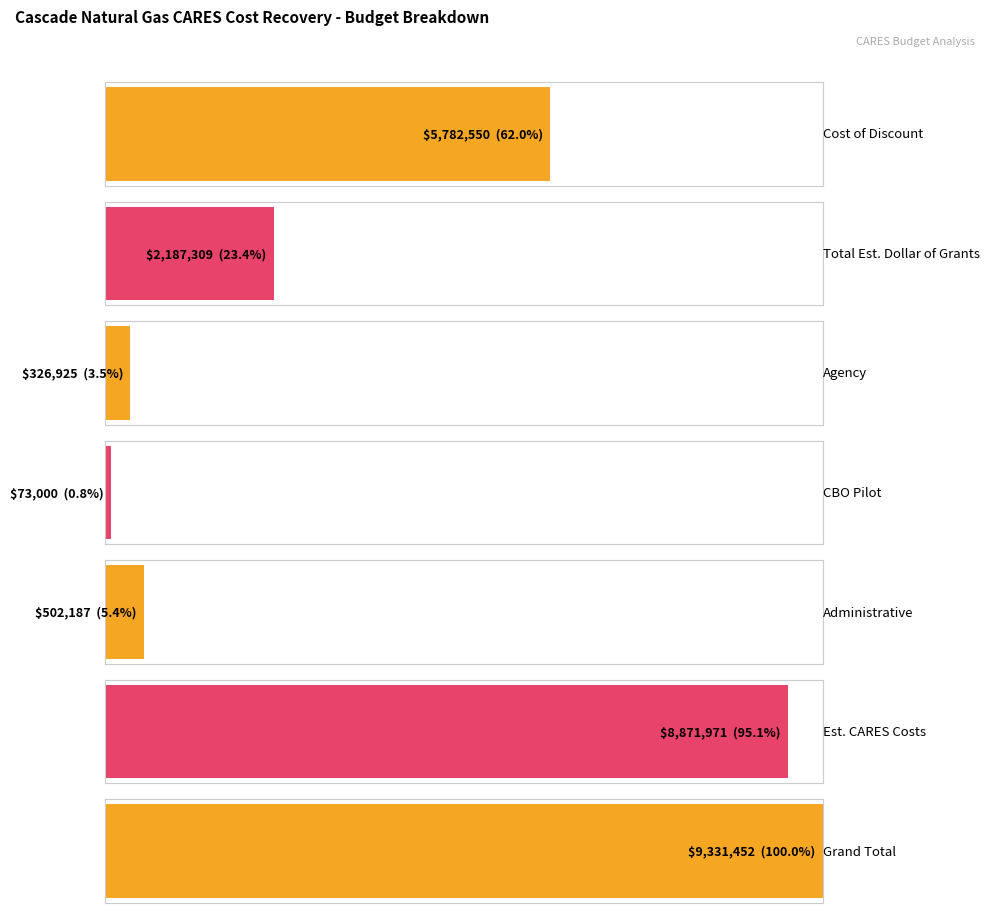

What is the change in value from Cost of Discount to Community Based Organizations (CBO) Pilot?

-5709550.1